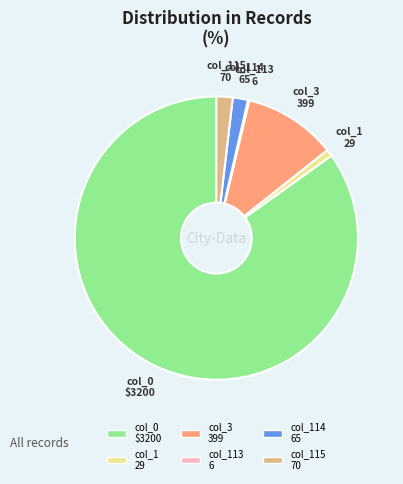

Approximately how many times larger is the value at col_114 65 compared to col_115 70?

0.9